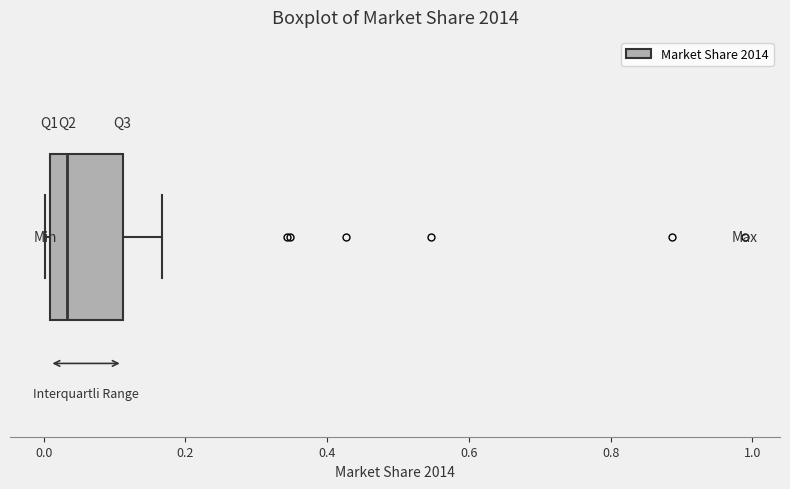

Where does the right whisker of the box end on the x-axis? The values are not printed on the chart, so give them approximately, as read against the axis.

0.16